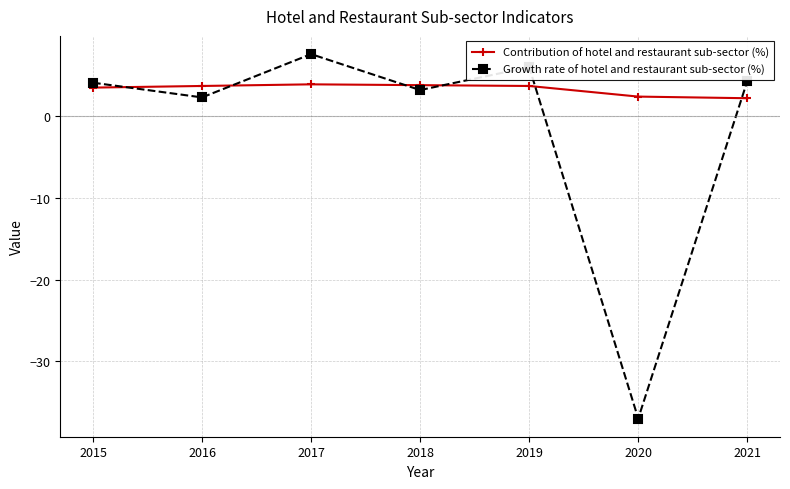

At which label does Growth rate of hotel and restaurant sub-sector (%) first exceed 4?

2015